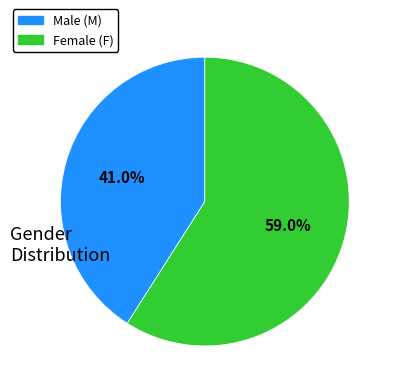

Which category accounts for the majority?

F